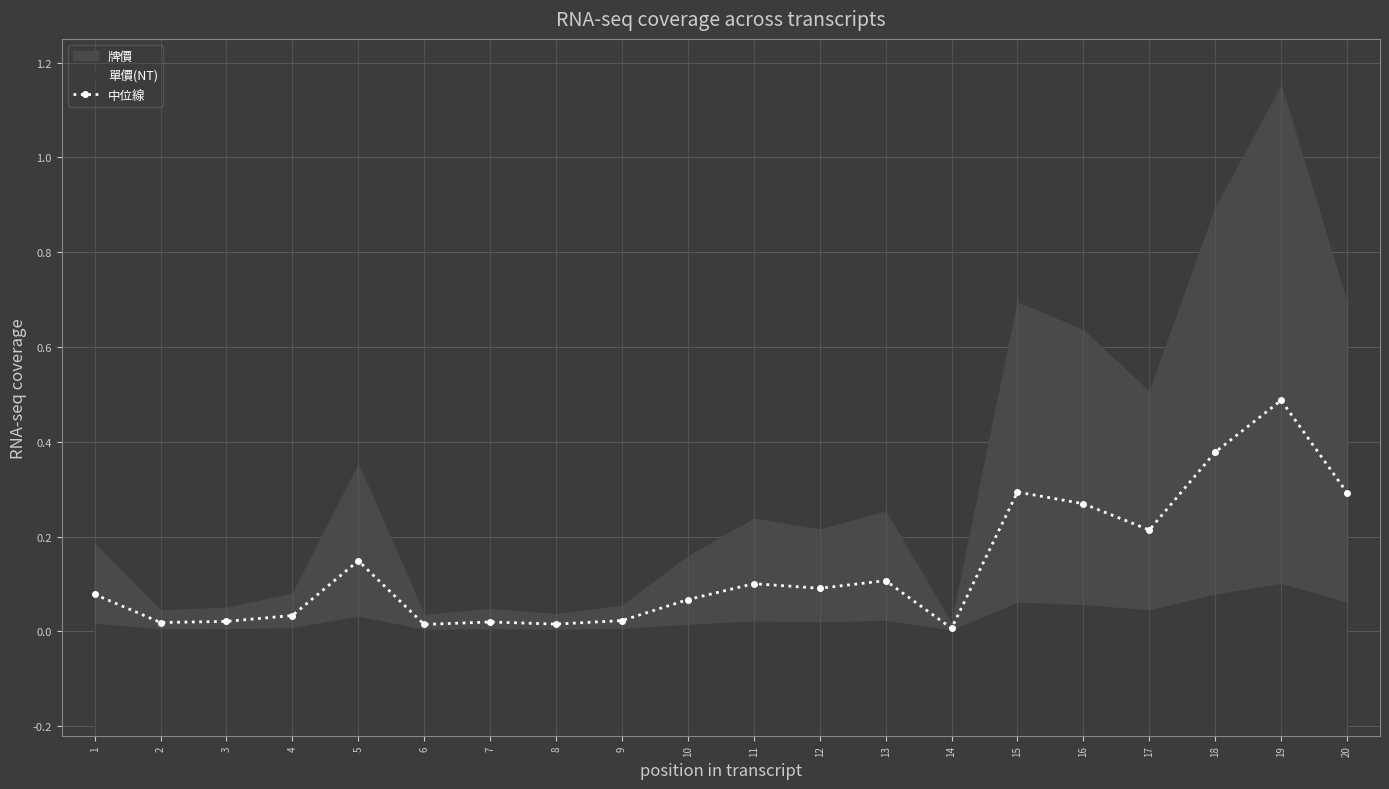

How many lines are shown in the chart?

1